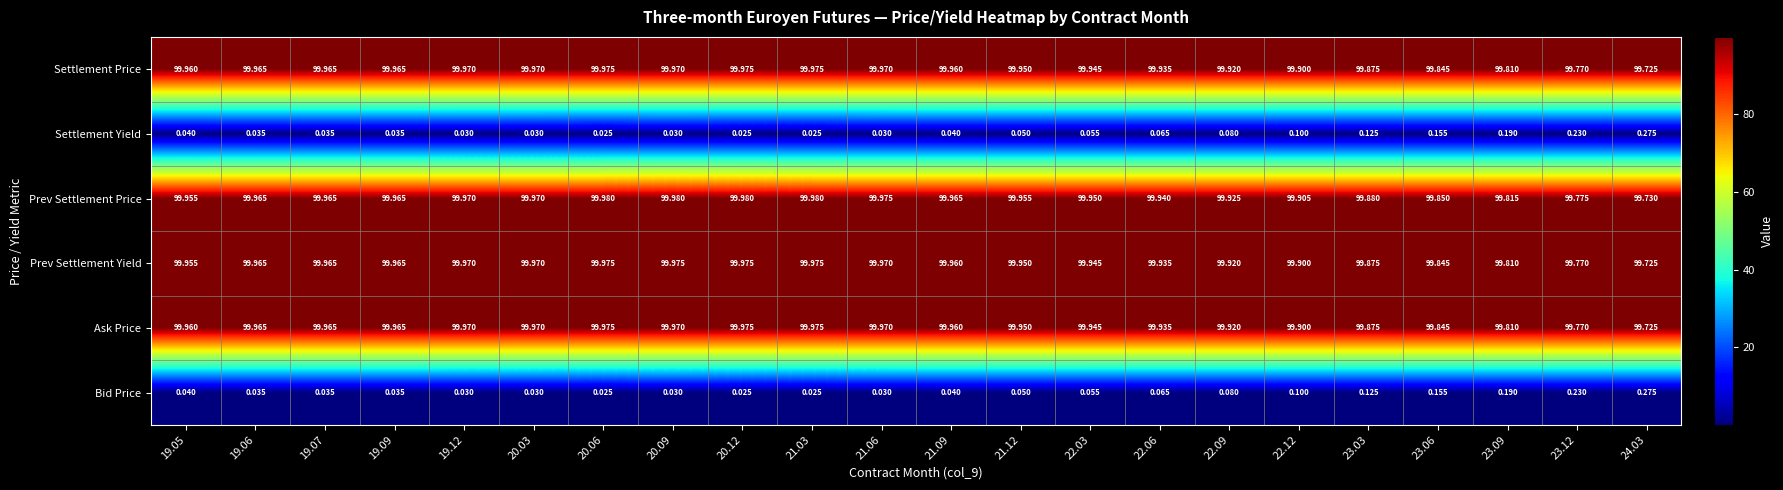

How many categories are shown in the chart?

22